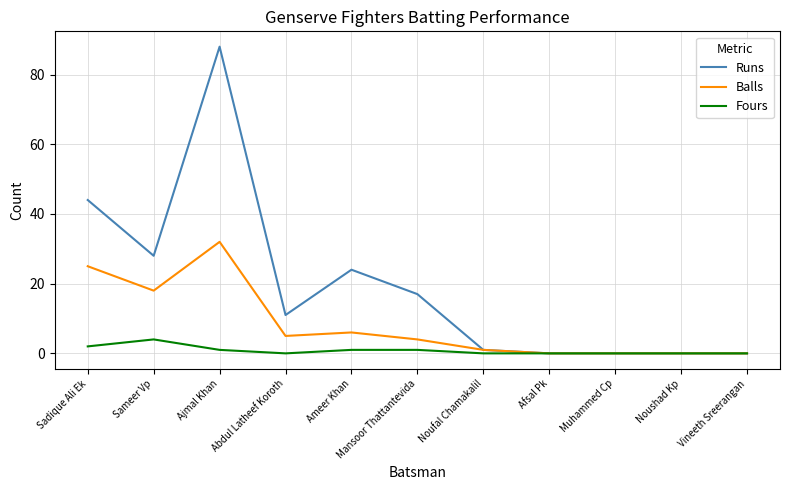

At which label is Balls closest to 16?

Sameer Vp